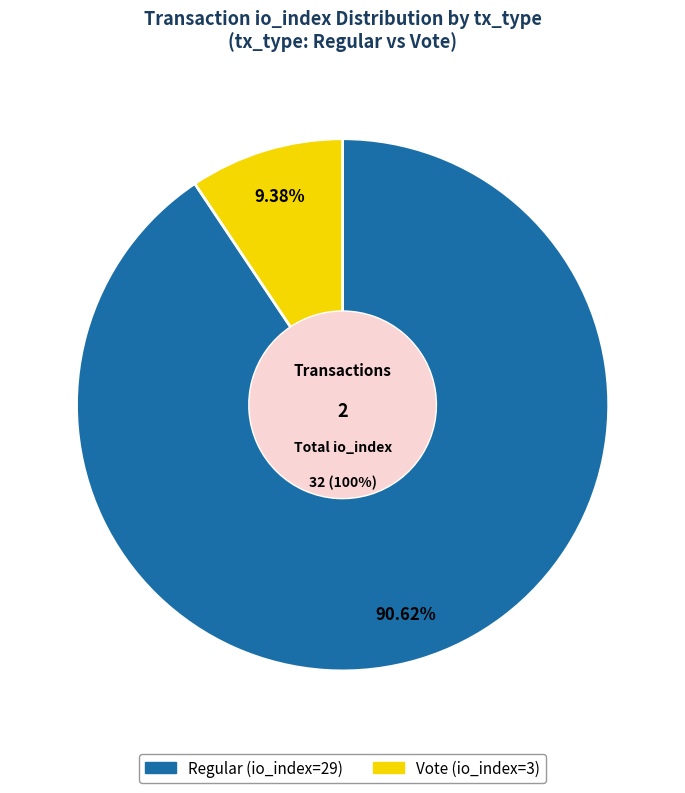

Combined, what portion of the pie is Regular (io_index=29) and Vote (io_index=3)?

100.0%